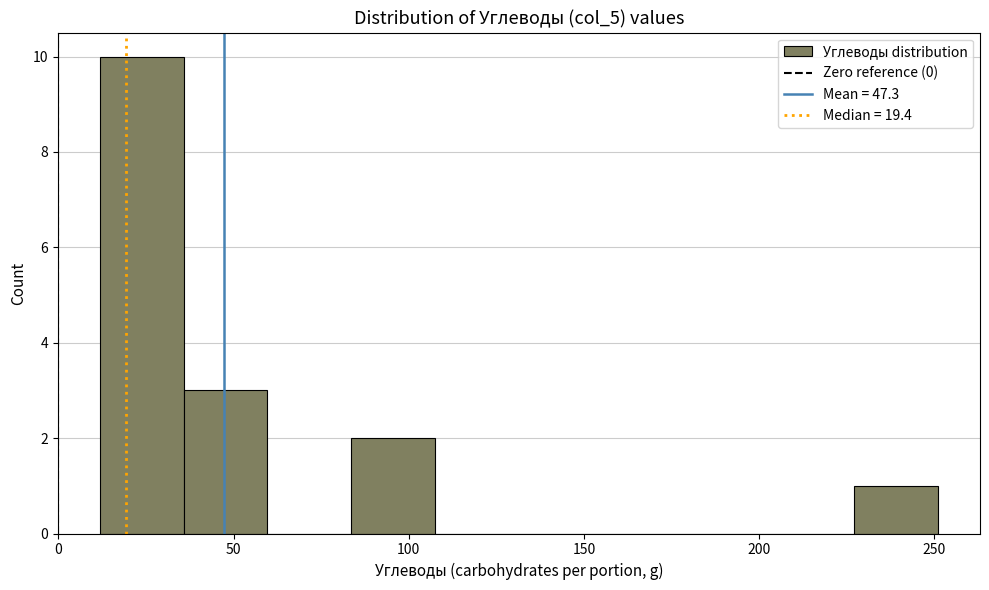

Reading left to right, list every bar in this chart as the range it spans on the x-axis followed by its height. Neither the bar edges nor the heights are printed on the chart, so give them approximately, as read against the axes.

10 to 35: 10
35 to 60: 3
60 to 85: 0
85 to 110: 2
110 to 130: 0
130 to 155: 0
155 to 180: 0
180 to 205: 0
205 to 225: 0
225 to 250: 1